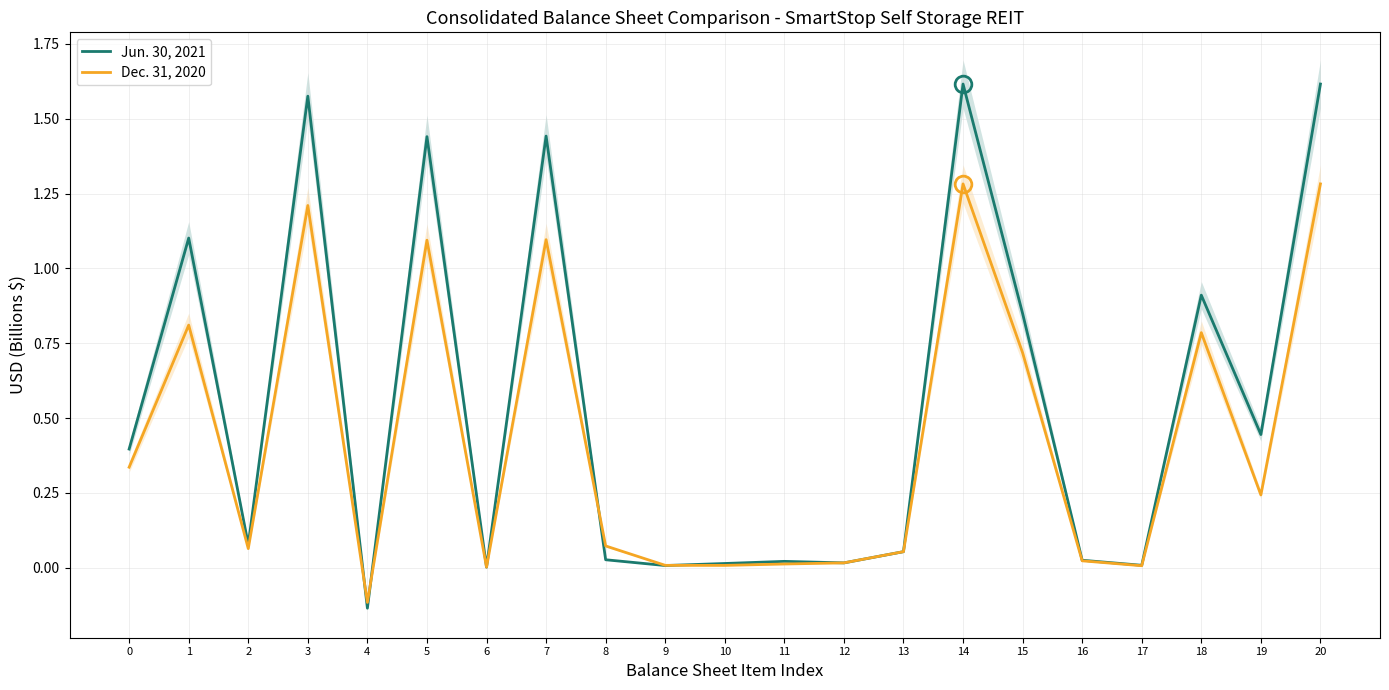

The Dec. 31, 2020 series shows 0.8 at 18. True or false?

True